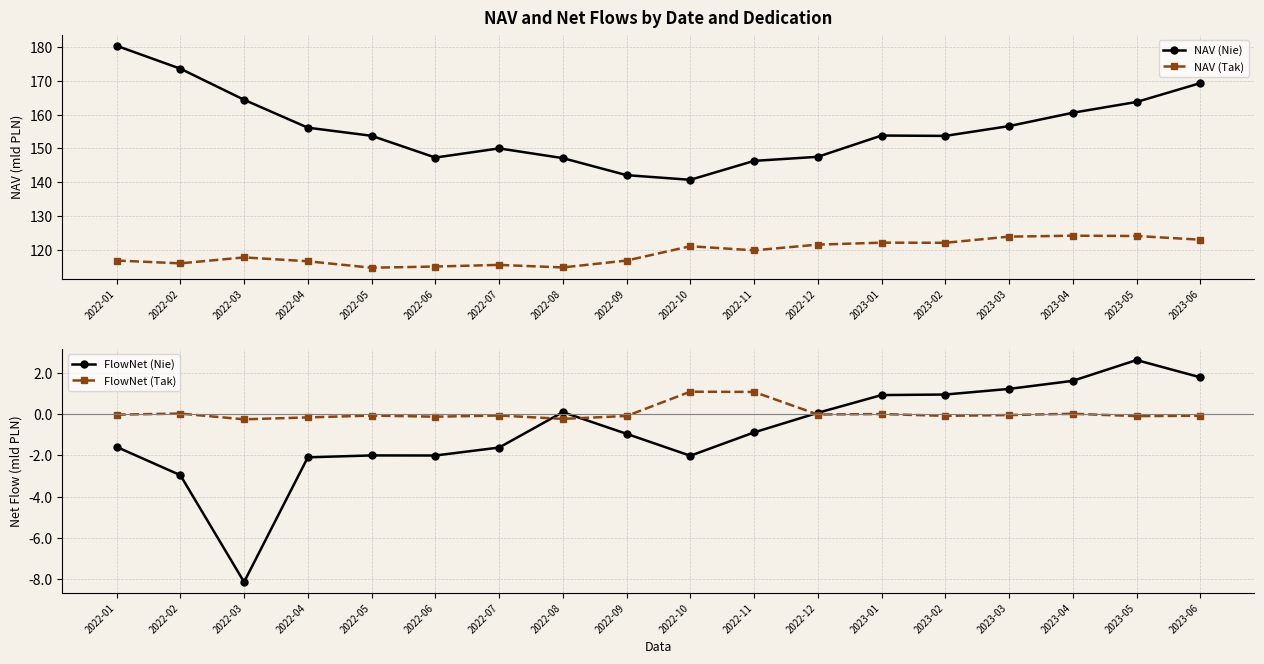

Reading left to right, what are all the values shown in this chart?

NAV (Nie): 2022-01=180.4	2022-02=173.6	2022-03=164.4	2022-04=156.1	2022-05=153.7	2022-06=147.3	2022-07=150.0	2022-08=147.1	2022-09=142.1	2022-10=140.7	2022-11=146.3	2022-12=147.5	2023-01=153.8	2023-02=153.7	2023-03=156.6	2023-04=160.6	2023-05=163.7	2023-06=169.3
NAV (Tak): 2022-01=116.8	2022-02=116.0	2022-03=117.7	2022-04=116.6	2022-05=114.7	2022-06=115.0	2022-07=115.5	2022-08=114.8	2022-09=116.8	2022-10=121.0	2022-11=119.8	2022-12=121.5	2023-01=122.1	2023-02=122.1	2023-03=123.9	2023-04=124.2	2023-05=124.1	2023-06=123.0
FlowNet (Nie): 2022-01=-1.6	2022-02=-3.0	2022-03=-8.1	2022-04=-2.1	2022-05=-2.0	2022-06=-2.0	2022-07=-1.6	2022-08=0.1	2022-09=-1.0	2022-10=-2.0	2022-11=-0.9	2022-12=0.1	2023-01=0.9	2023-02=0.9	2023-03=1.2	2023-04=1.6	2023-05=2.6	2023-06=1.8
FlowNet (Tak): 2022-01=-0.0	2022-02=0.0	2022-03=-0.3	2022-04=-0.2	2022-05=-0.1	2022-06=-0.1	2022-07=-0.1	2022-08=-0.2	2022-09=-0.1	2022-10=1.1	2022-11=1.1	2022-12=-0.0	2023-01=-0.0	2023-02=-0.1	2023-03=-0.1	2023-04=0.0	2023-05=-0.1	2023-06=-0.1